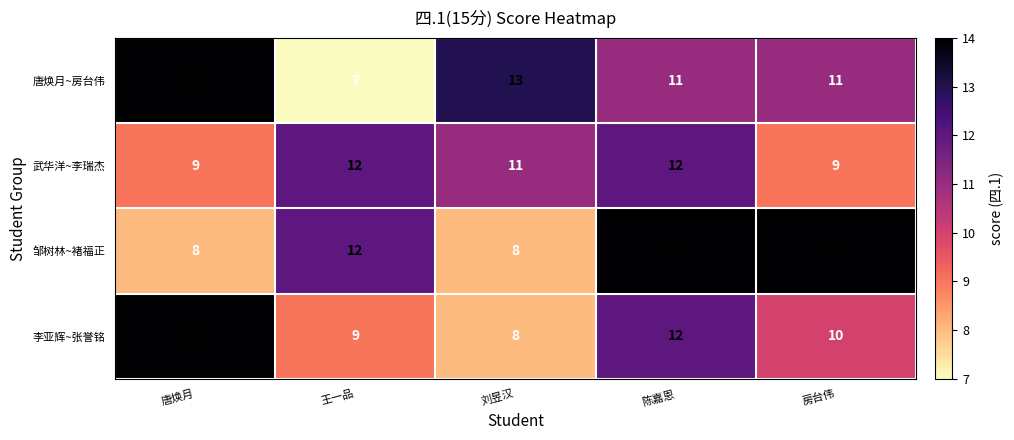

What is the sum of all 武华洋~李瑞杰 values?

53